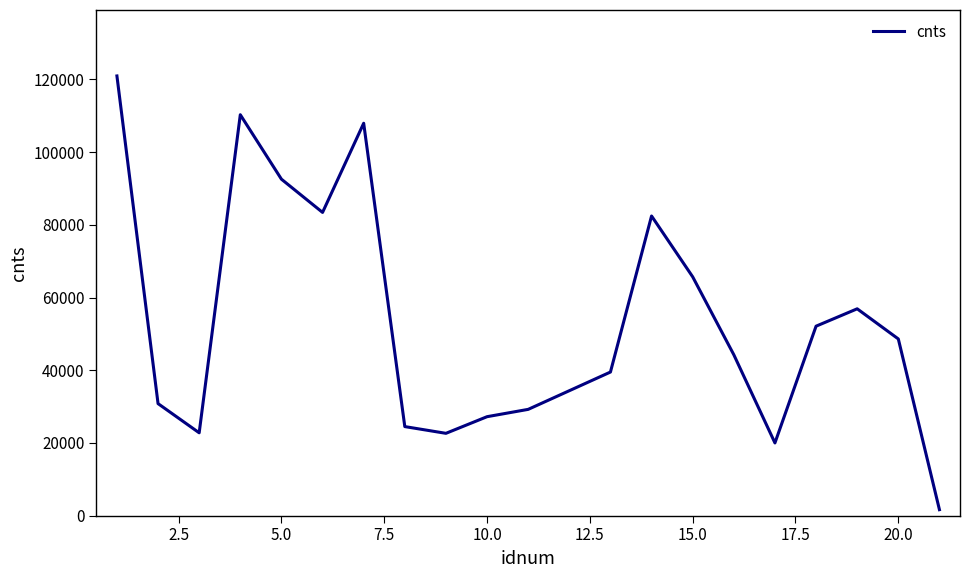

What is the maximum value shown in the chart?

120953.0